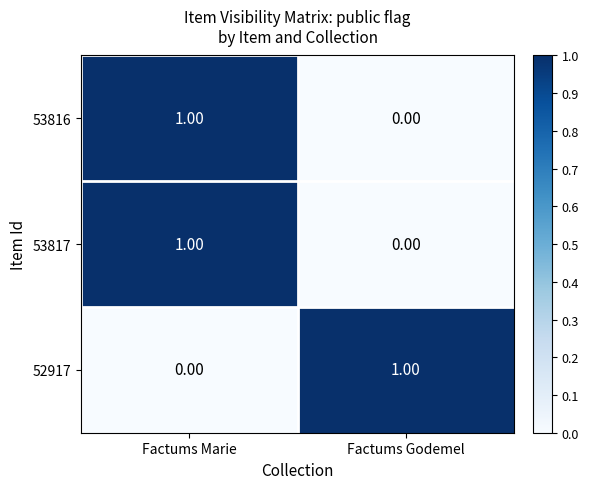

At how many categories does at least one series exceed 0?

2